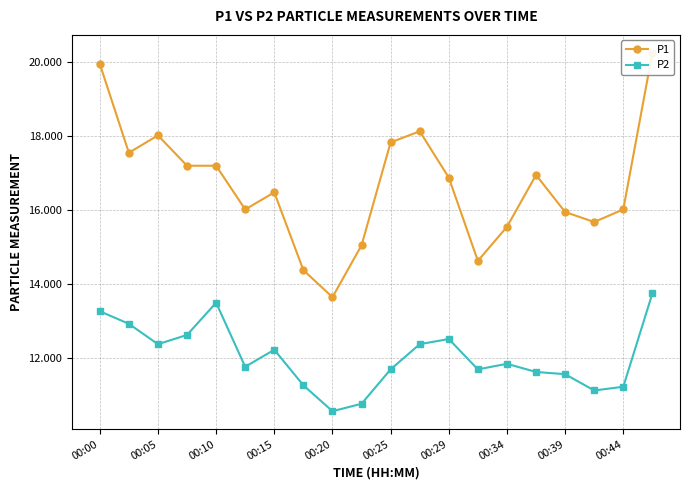

Is this an area chart (filled region under the line)?

No